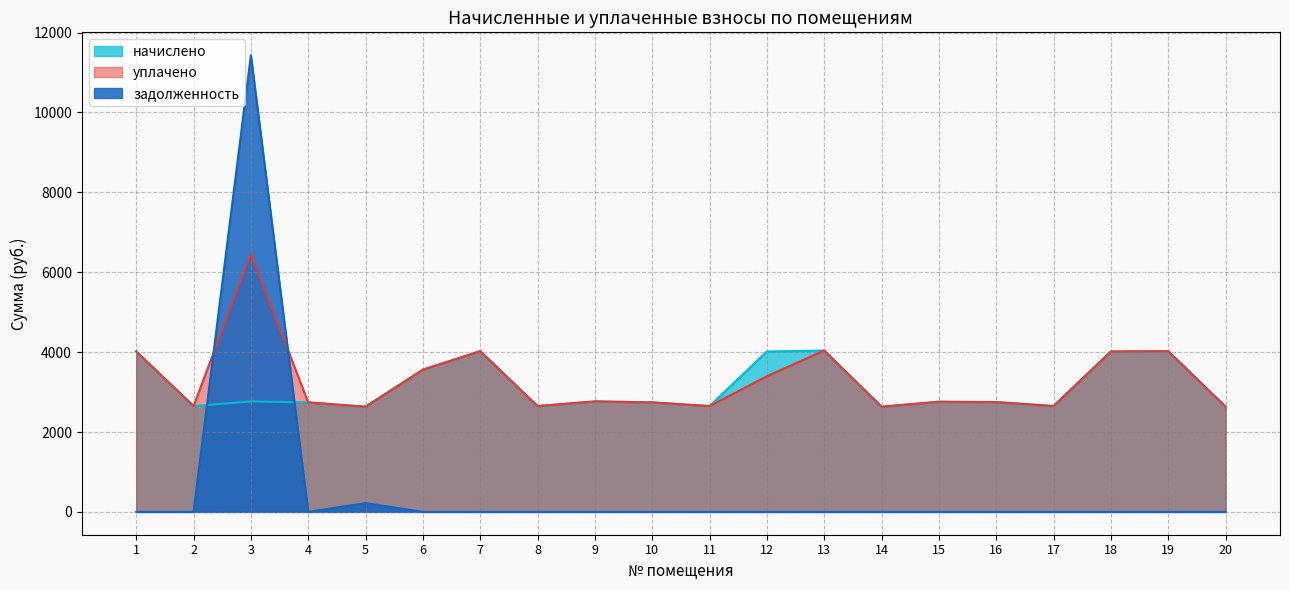

Reading left to right, extract all data points from this chart.

начислено: 4015.8	2649.6	2765.5	2740.7	2633.0	3560.4	4024.1	2649.6	2765.5	2740.7	2649.6	4015.8	4040.6	2633.0	2757.2	2749.0	2649.6	4015.8	4024.1	2633.0
уплачено: 4015.8	2649.6	6460.9	2740.7	2633.0	3560.4	4024.1	2649.6	2765.5	2740.7	2649.6	3395.0	4040.6	2633.0	2757.2	2749.0	2649.6	4015.8	4024.1	2633.0
задолженность: 0.0	0.0	11435.5	0.0	219.4	0.0	0.0	0.0	0.0	0.0	0.0	0.0	0.0	0.0	0.0	0.0	0.0	0.0	0.0	0.0